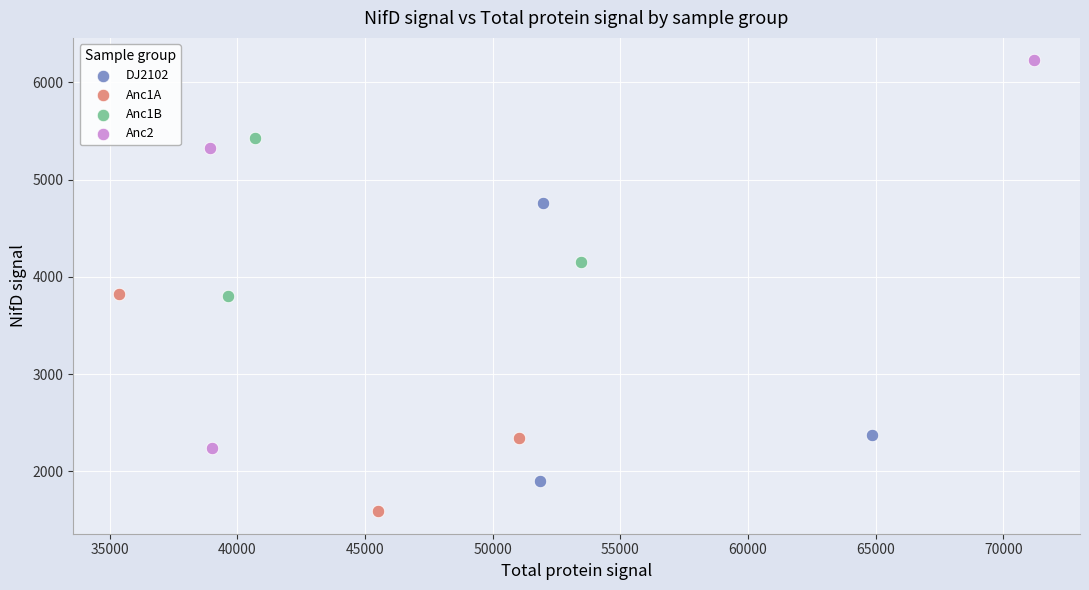

Which series reaches the minimum Y coordinate?

Anc1A